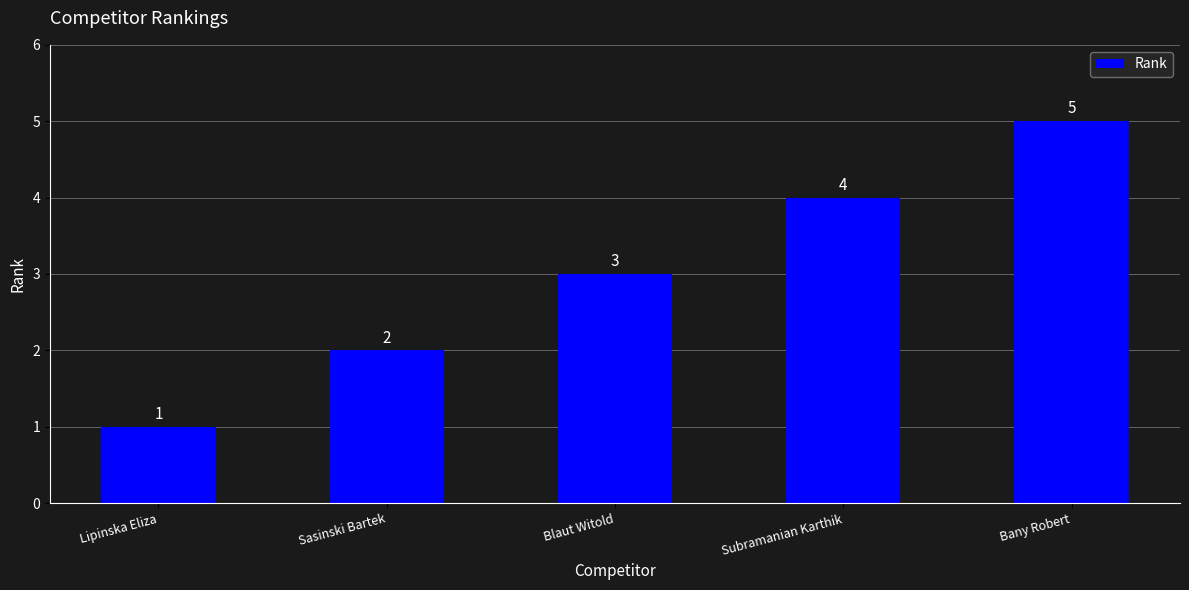

What is the average value?

3